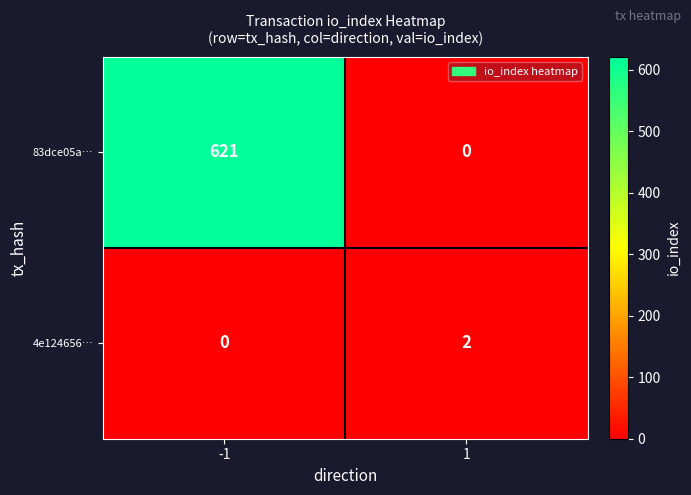

What is the difference between the 83dce05a… values at 1 and -1?

621